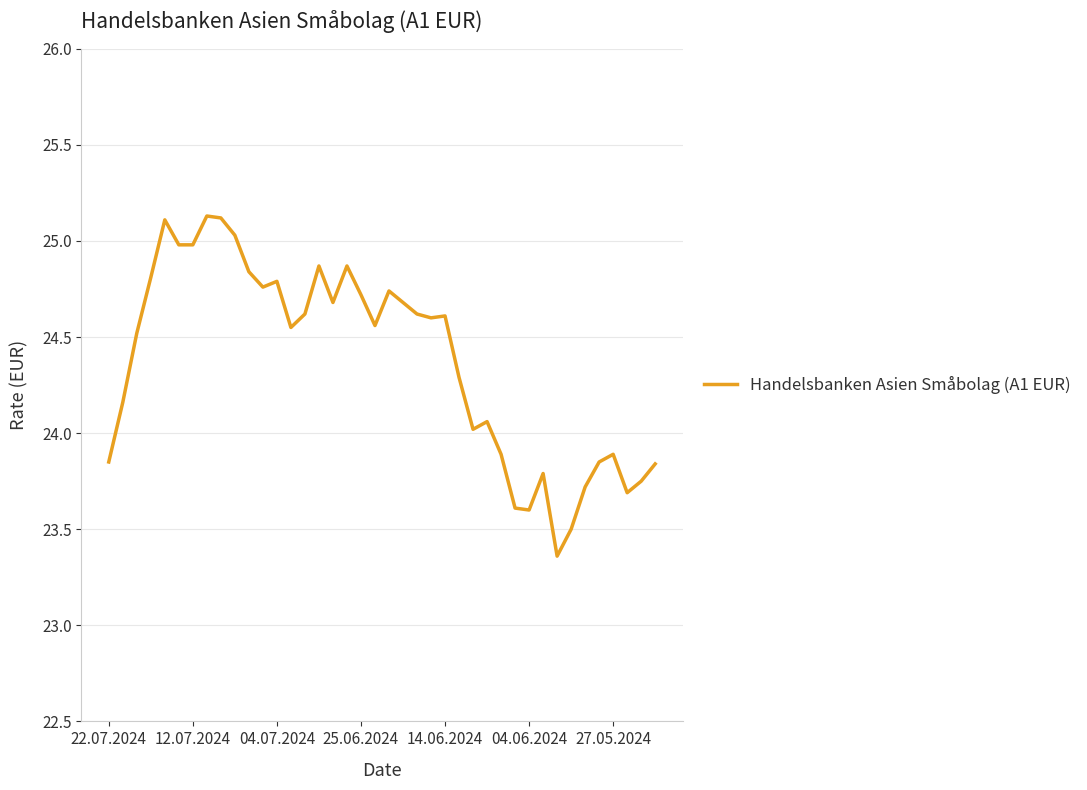

What is the maximum value shown in the chart?

25.1